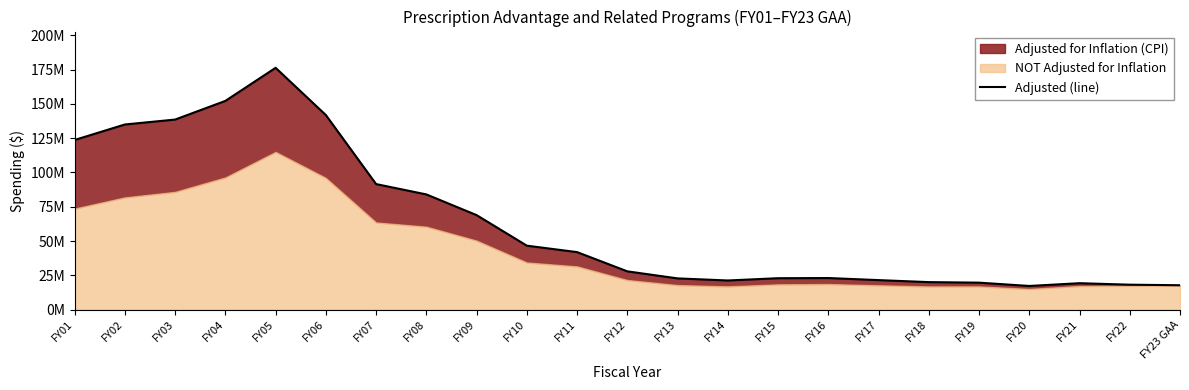

Does the chart have visible grid lines?

No